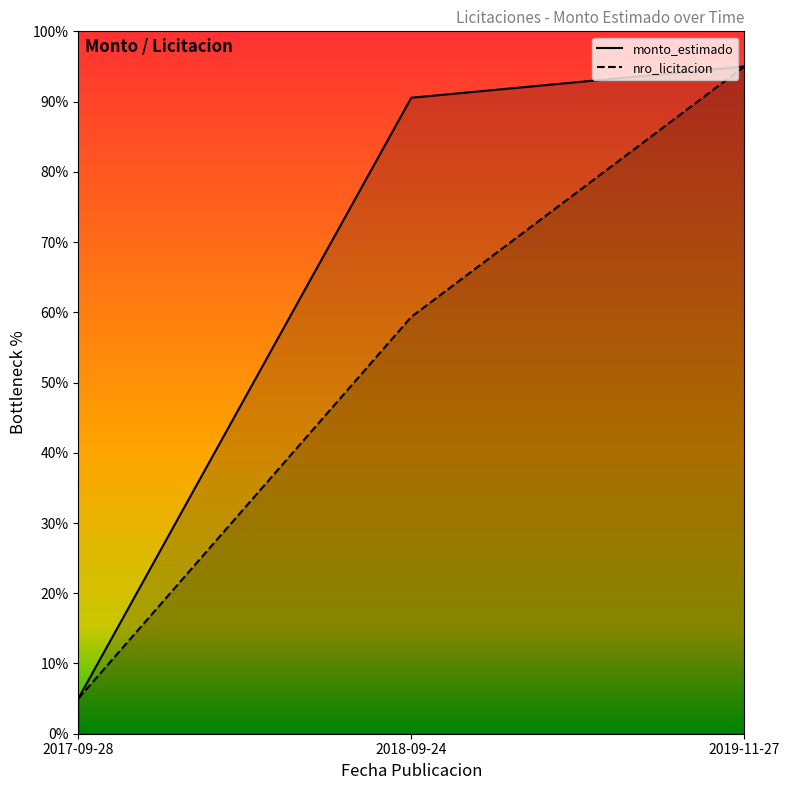

What is the value of the nro_licitacion point at the 3rd from the left?

95.0